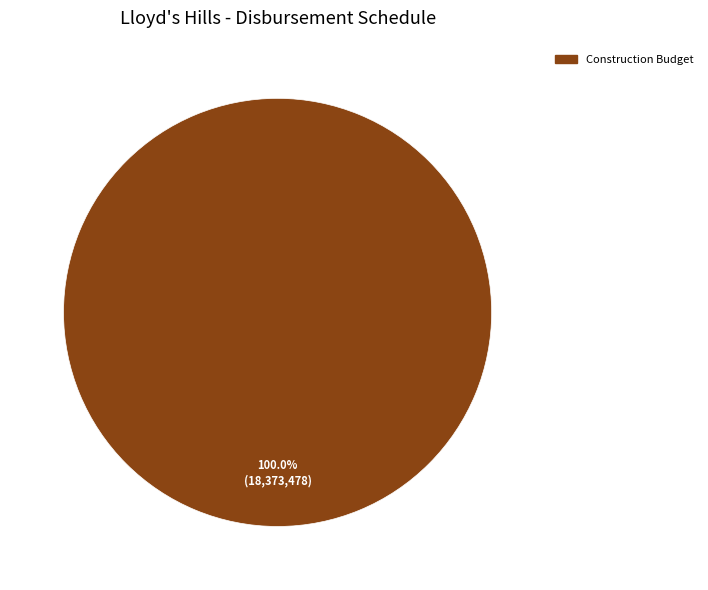

Is there a majority slice in this chart?

Yes